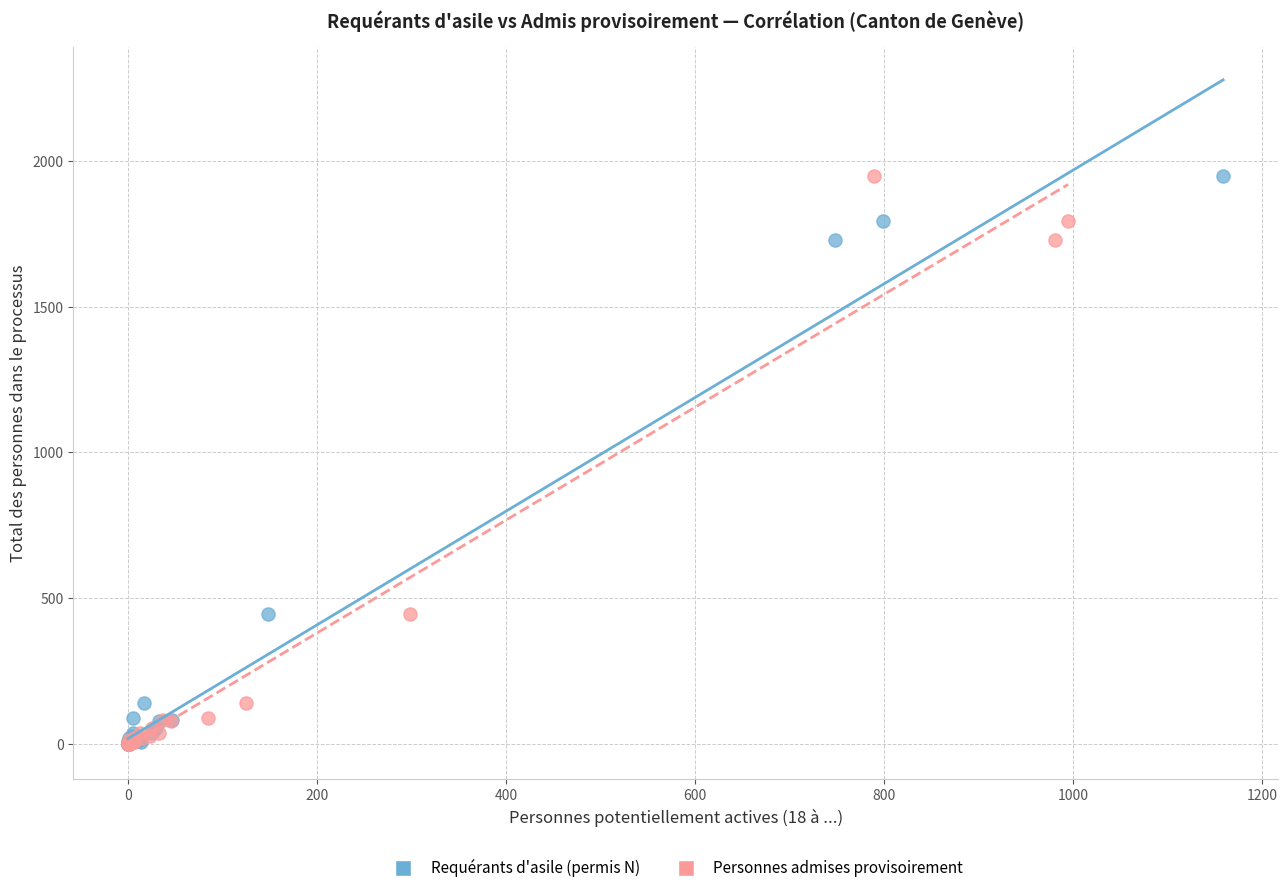

What are all the series names shown in the legend?

Requérants d'asile (permis N), Personnes admises provisoirement